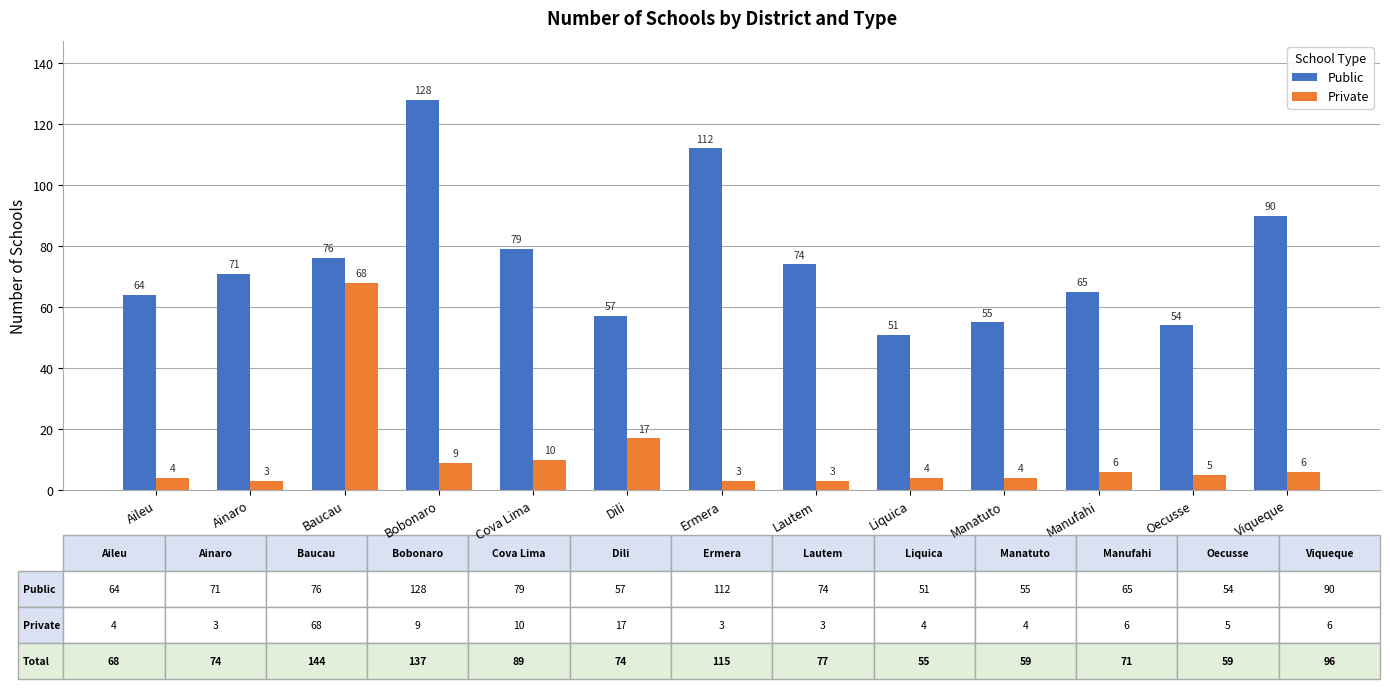

Which category has the highest value in the Private series?

Baucau